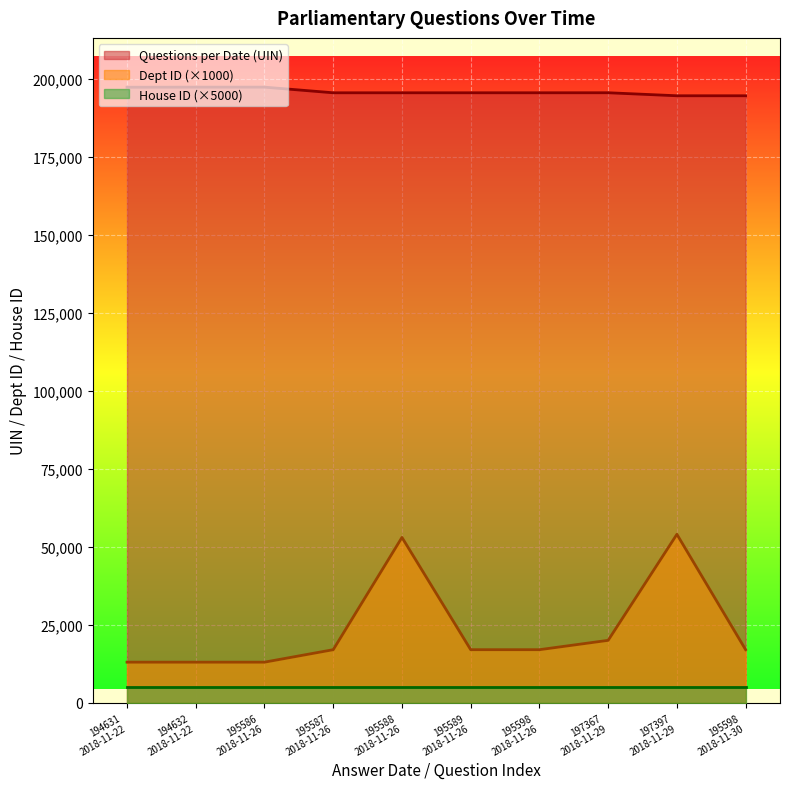

Which series has the widest spread of values?

Dept ID (×1000)